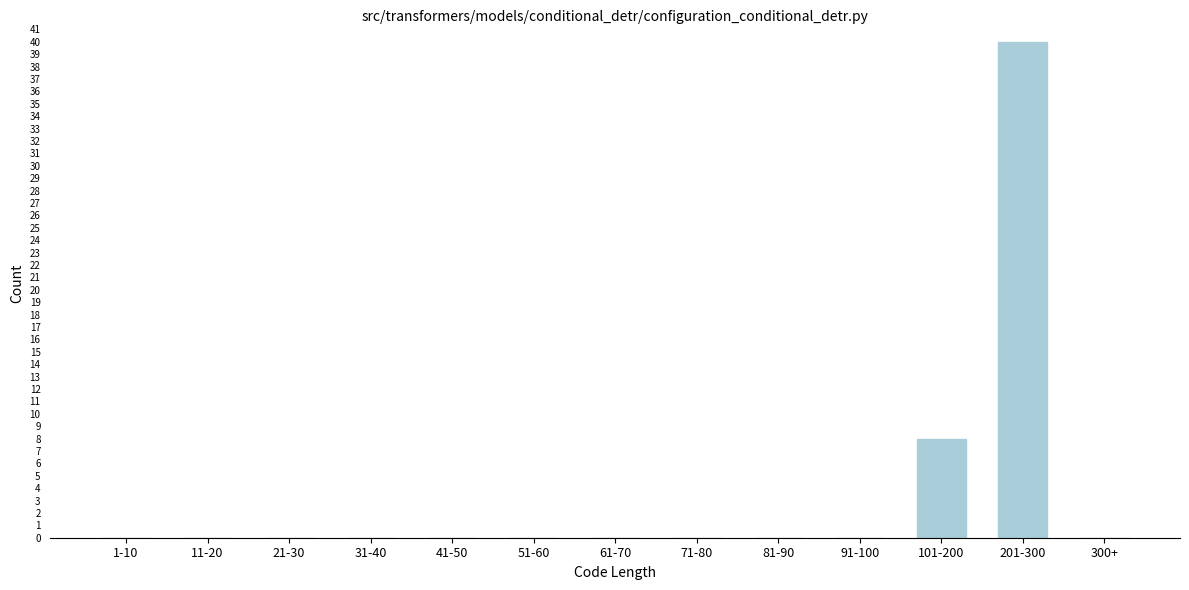

Reading left to right, extract all data points from this chart.

1-10=0	11-20=0	21-30=0	31-40=0	41-50=0	51-60=0	61-70=0	71-80=0	81-90=0	91-100=0	101-200=8	201-300=40	300+=0